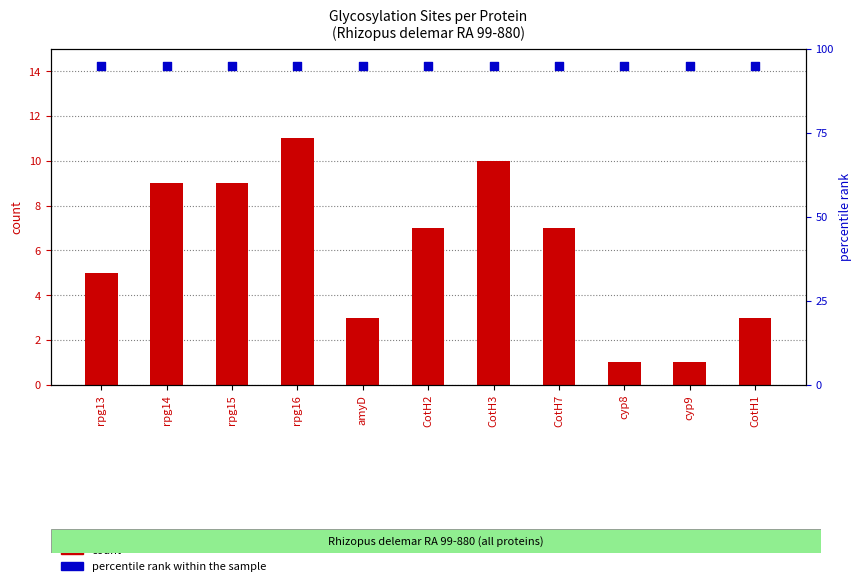

Which series contains the lowest Y value?

No. of Glycosylation Sites